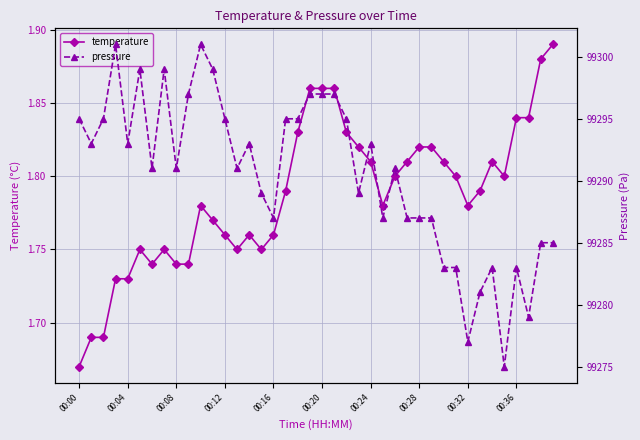

Which series has the largest total across all categories?

pressure